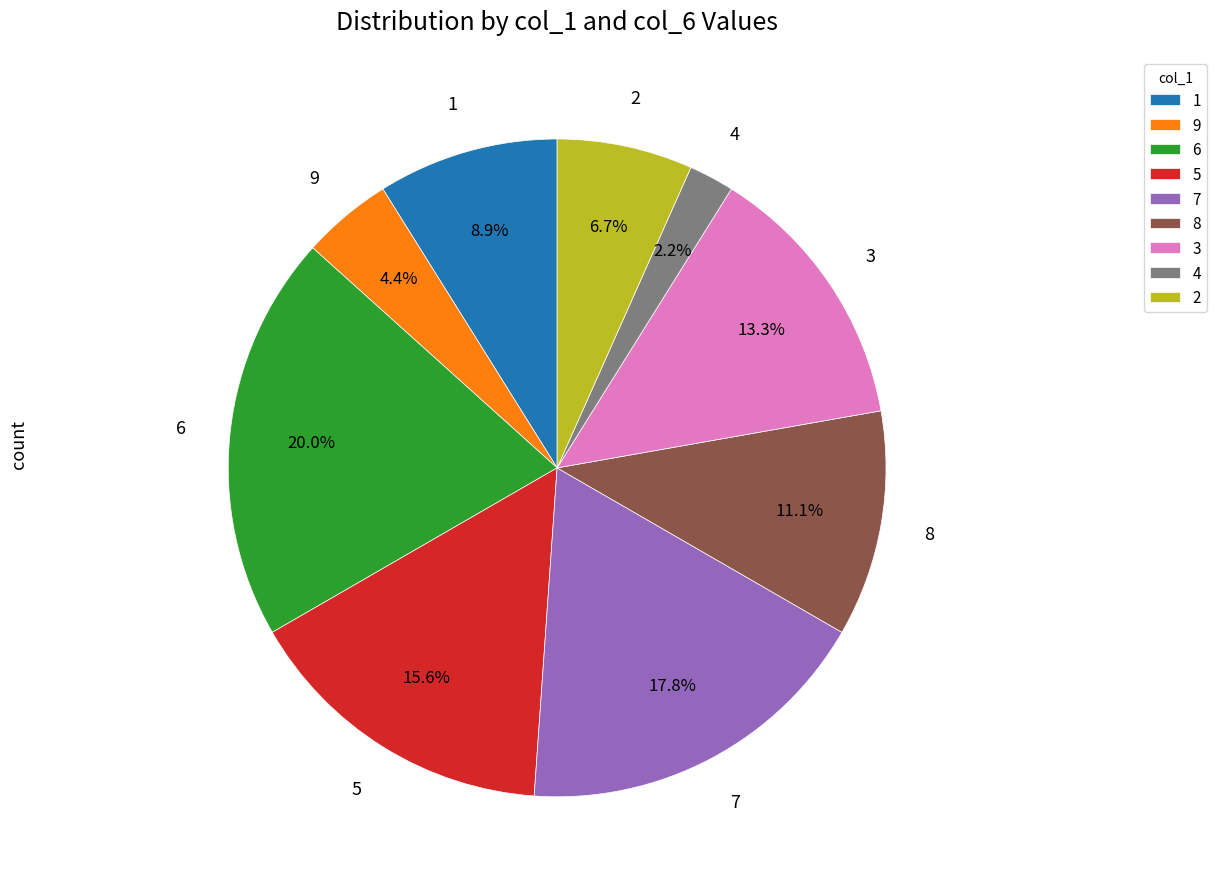

What percentage is the 1 slice, to the nearest percent?

9%